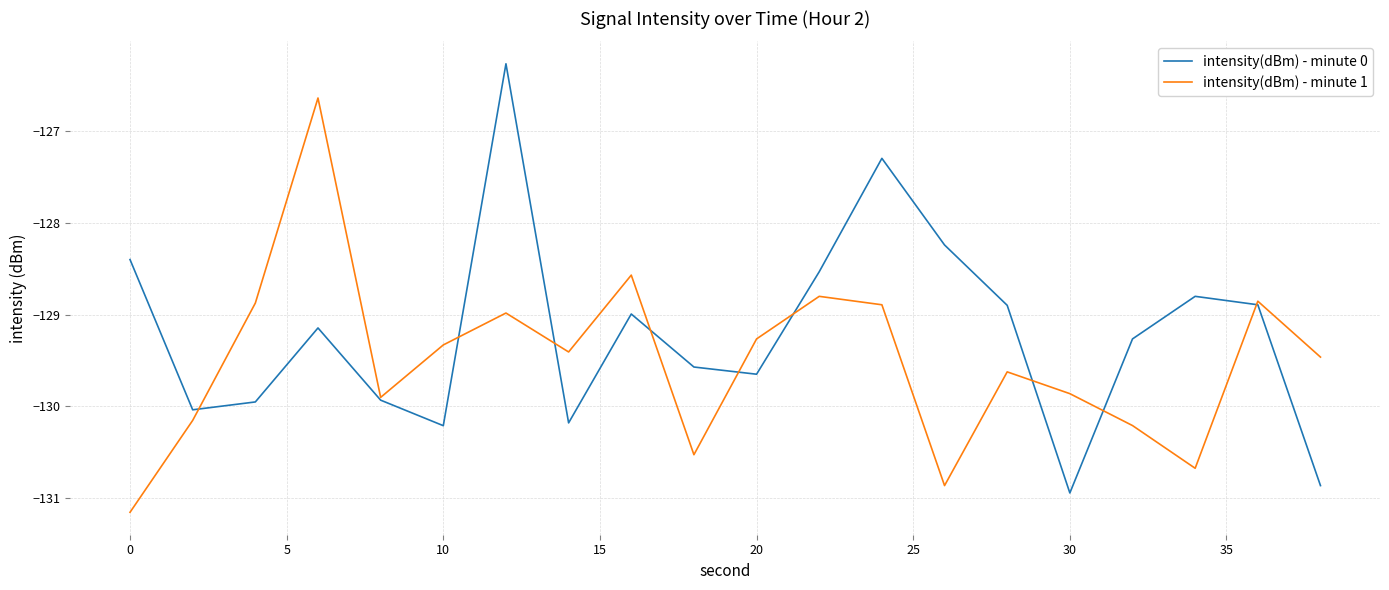

Rank the series by their average value, from highest to lowest.

intensity(dBm) - minute 0, intensity(dBm) - minute 1